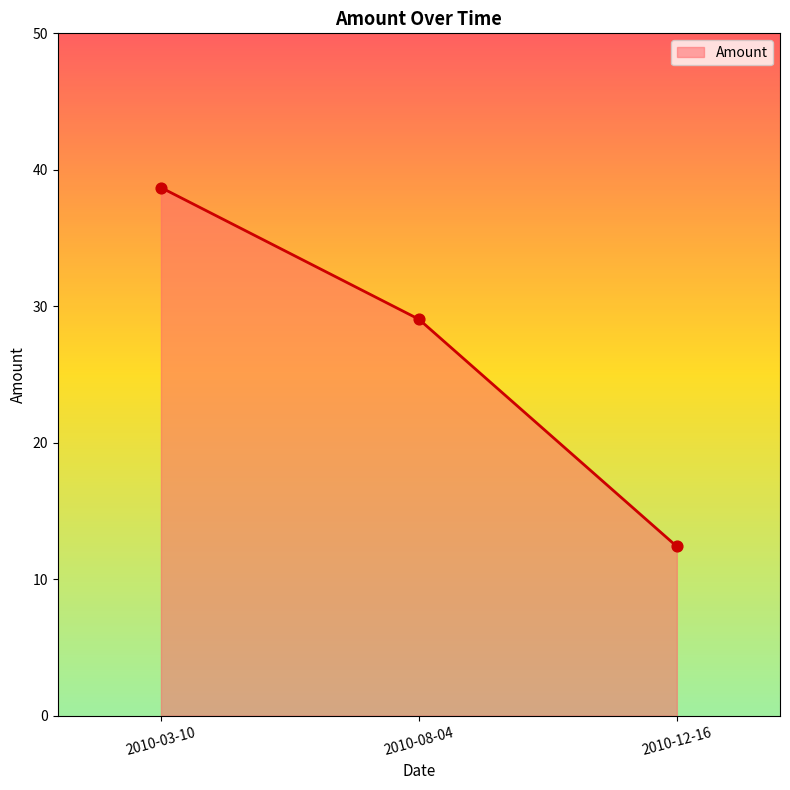

What is the change in value from 2010-03-10 to 2010-12-16?

-26.3